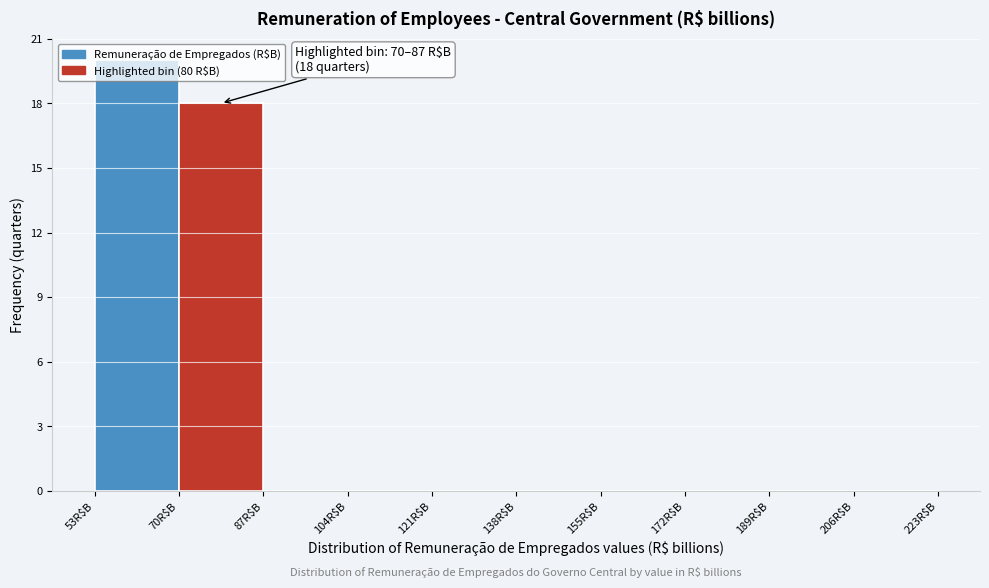

Over which range of the x-axis is the bar tallest?

53 to 70